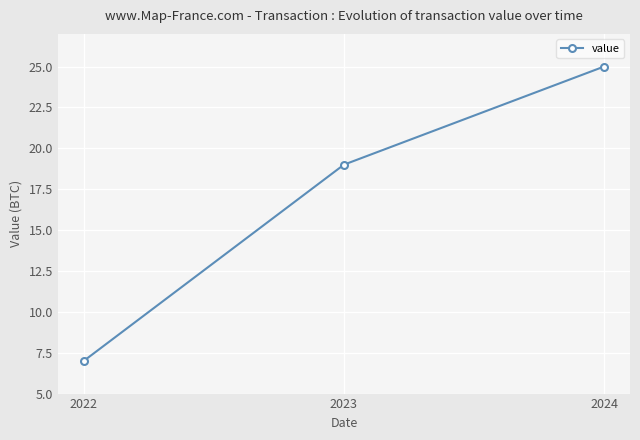

At which category does the chart reach its peak across all series?

2024